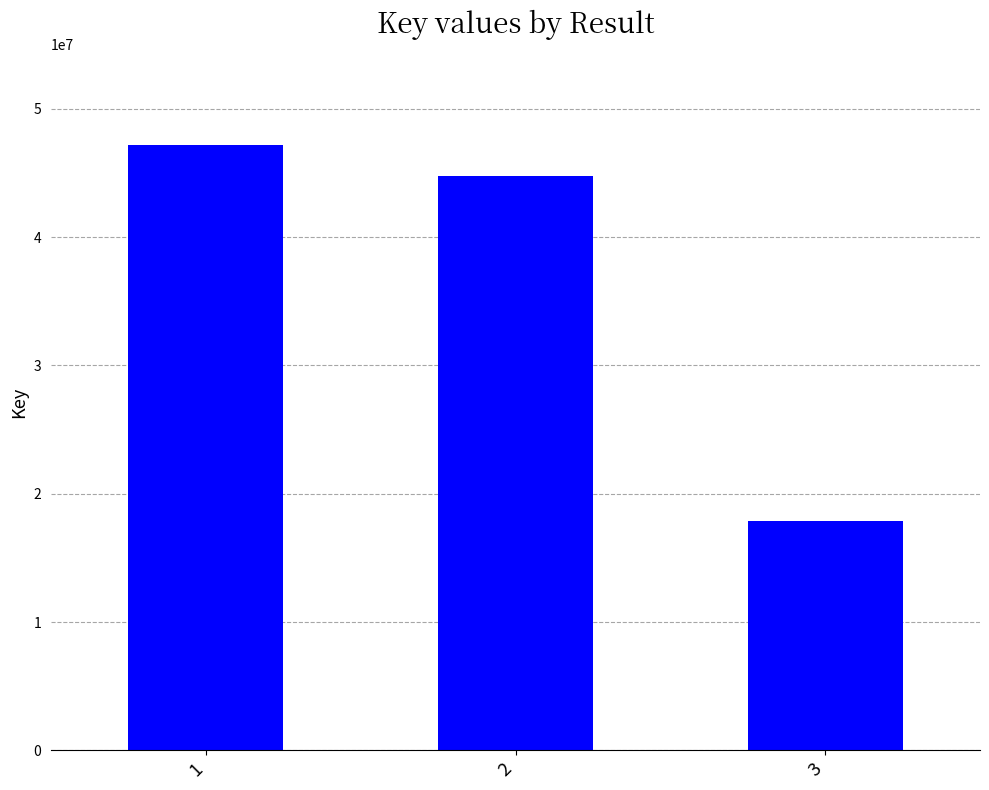

How many bars are there in total?

3